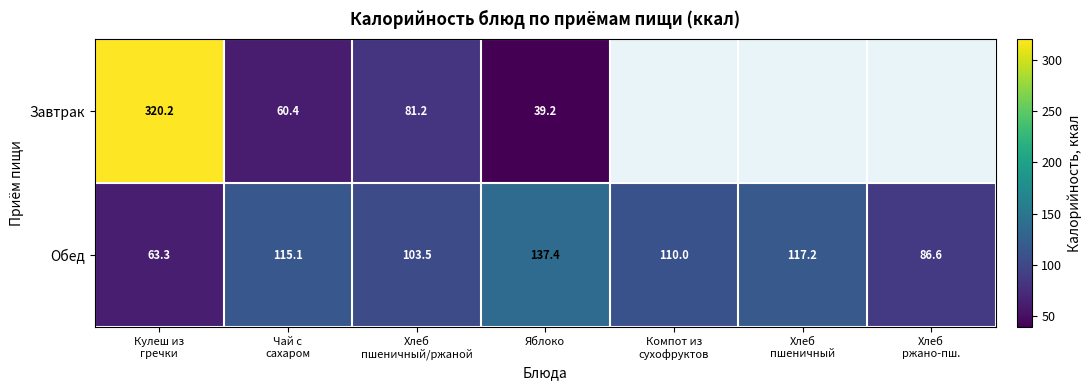

At which category is the sum across all series the highest?

Кулеш из
гречки